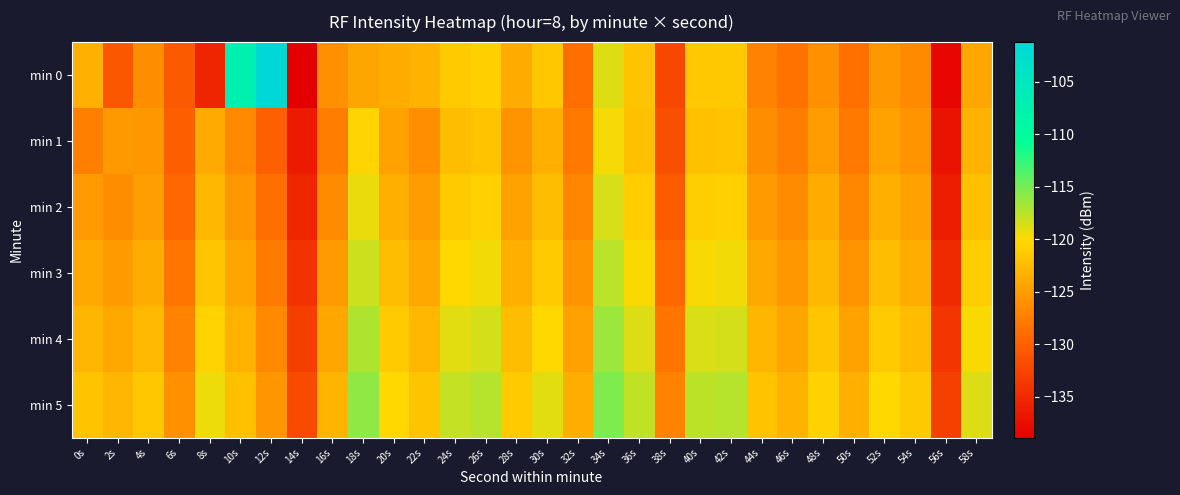

Which has a higher value, 52s or 8s?

52s